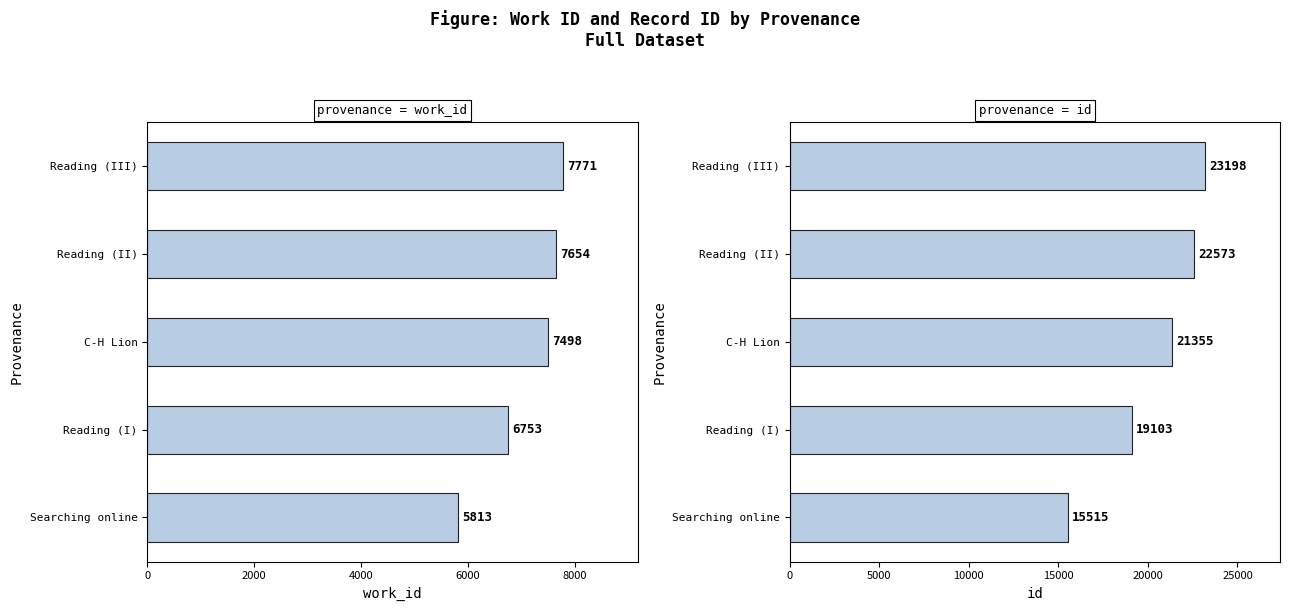

How many data points in work_id are above 7498?

2